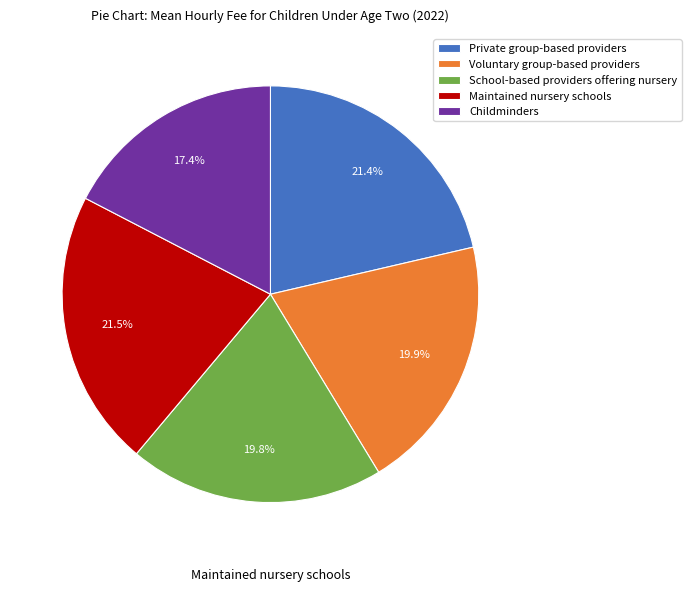

True or false: Maintained nursery schools accounts for 34% of the total.

False